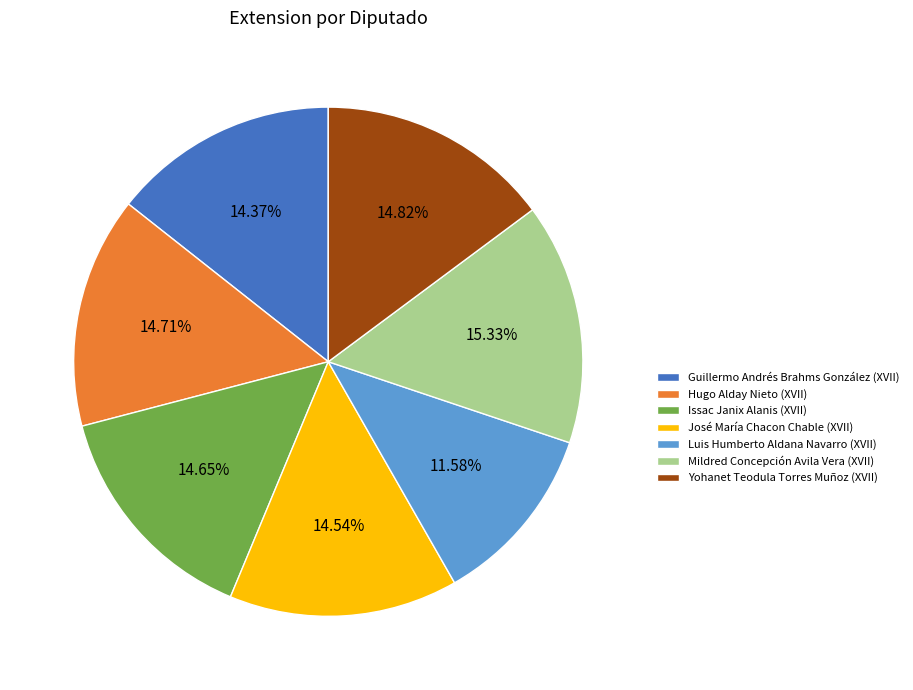

Which has a higher value, Luis Humberto Aldana Navarro (XVII) or José María Chacon Chable (XVII)?

José María Chacon Chable (XVII)